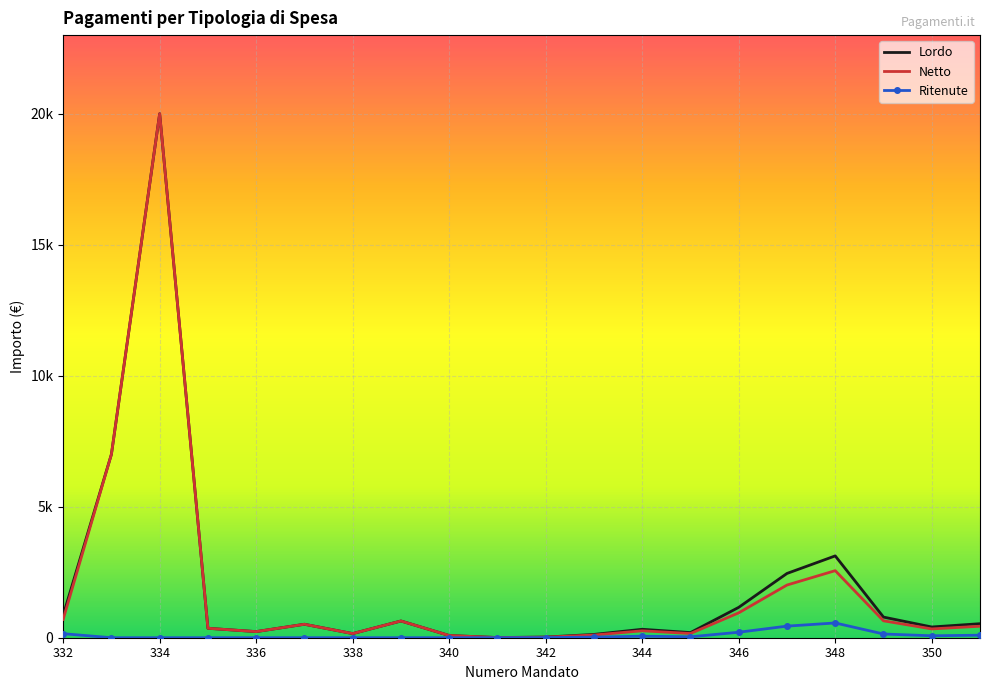

At which label does Ritenute first exceed 22?

332